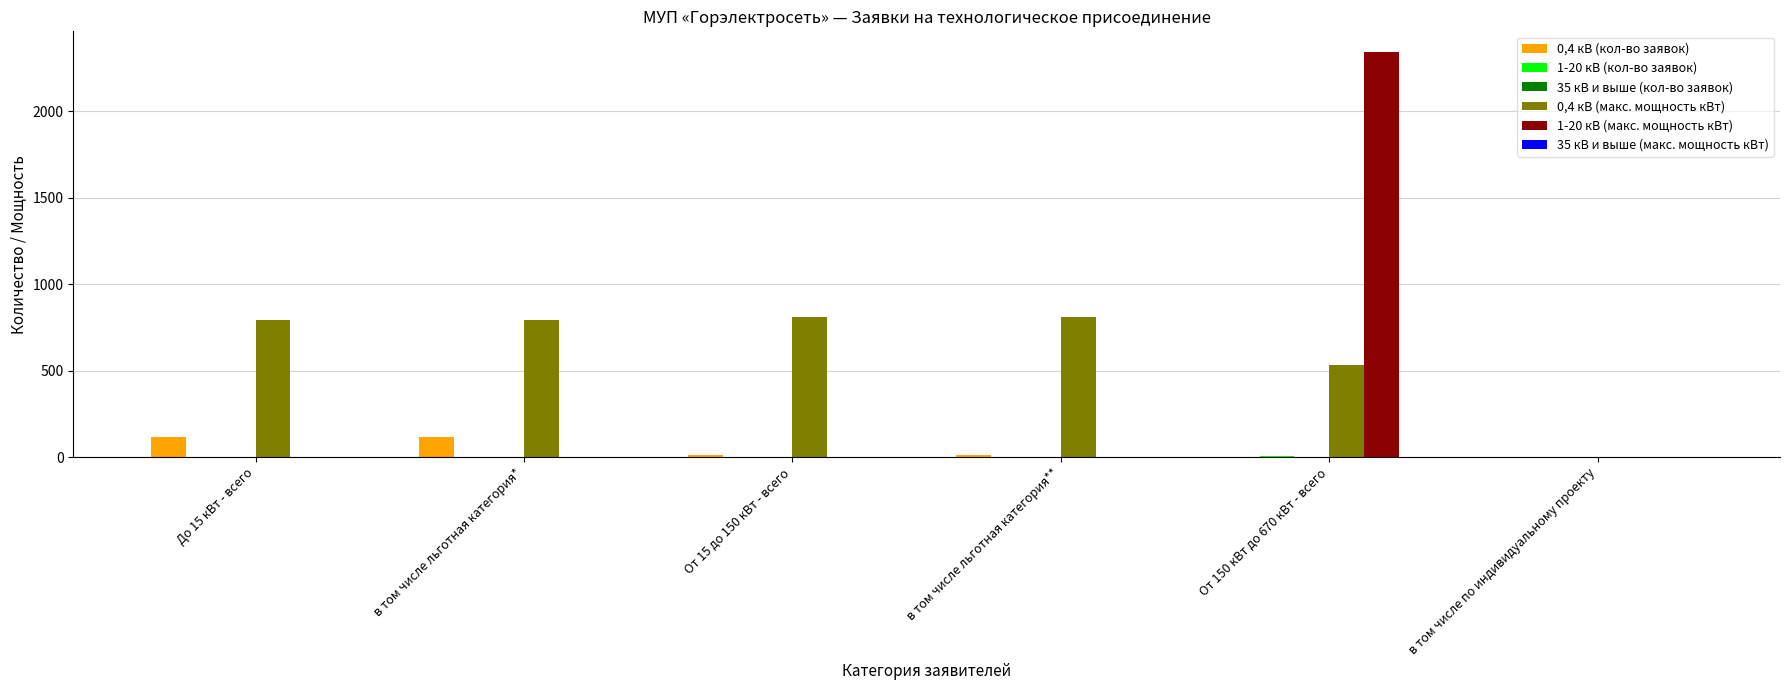

The value of 0,4 кВ (макс. мощность кВт) at в том числе льготная категория* is 1088.9. True or false?

False